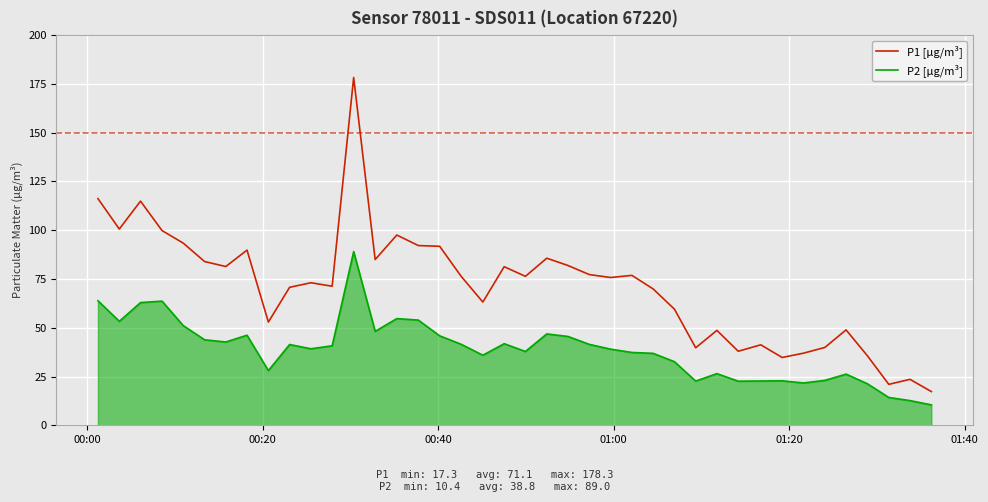

True or false: P2 [μg/m³] and P1 [μg/m³] cross at least once.

False